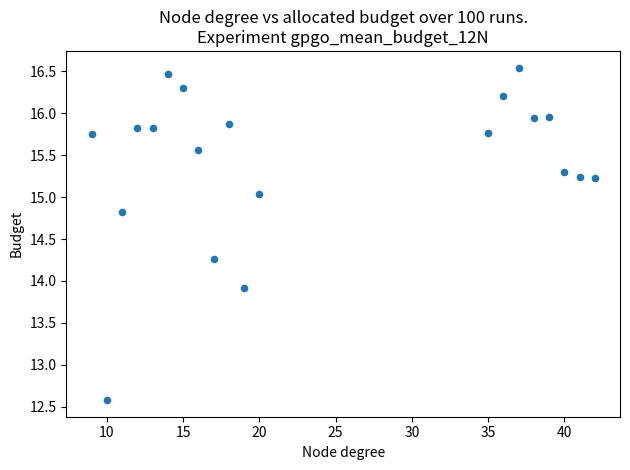

What Y value in the scatter plot is closest to 14?

13.9